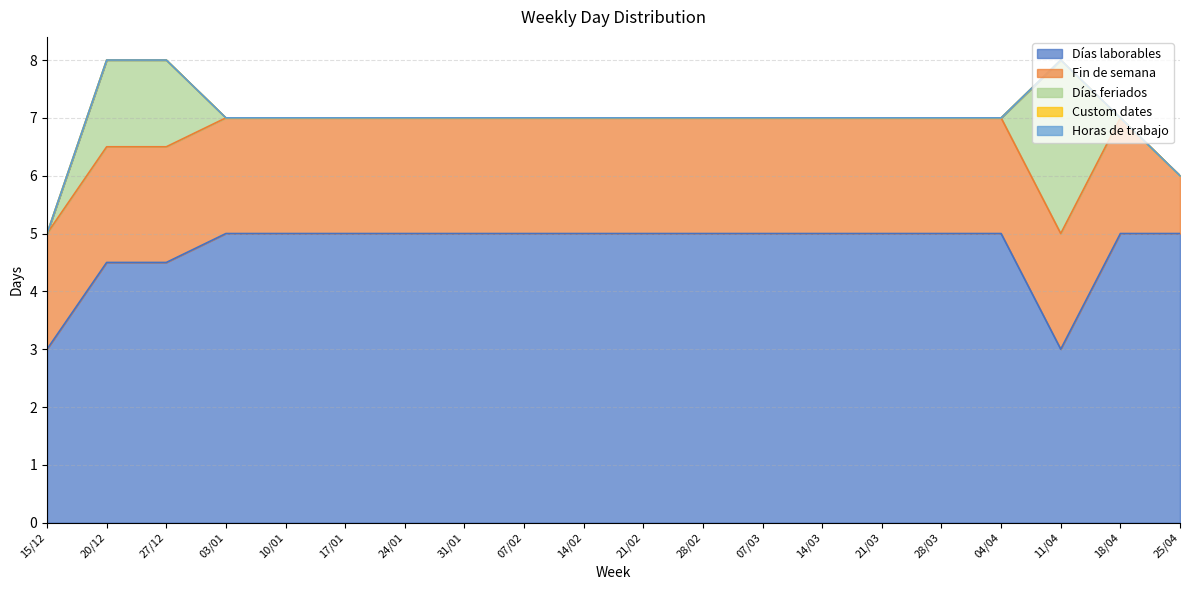

Is the value of Horas de trabajo at 25/04 greater than the value of Días laborables at 03/01?

No